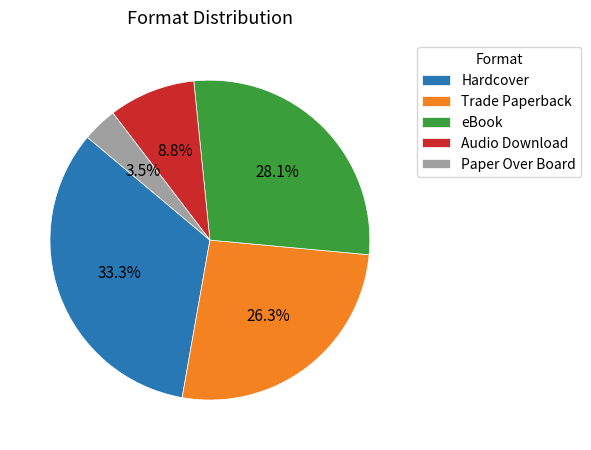

To the nearest percent, what is the average slice percentage?

20%